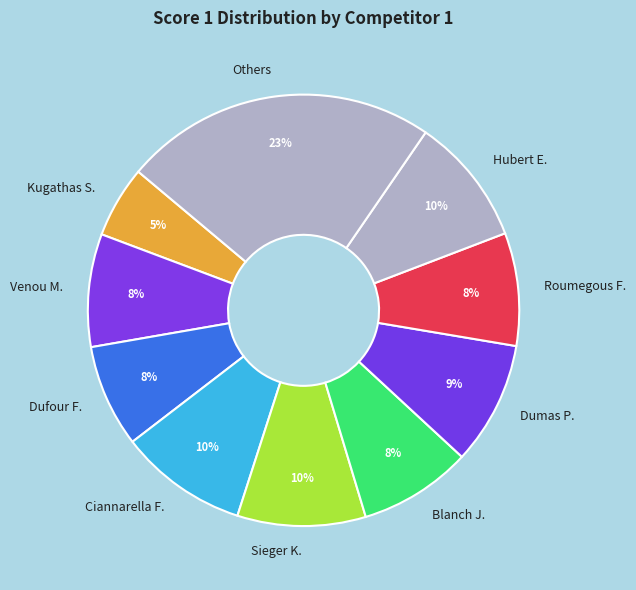

What is the smallest slice in the pie chart?

Kugathas S.